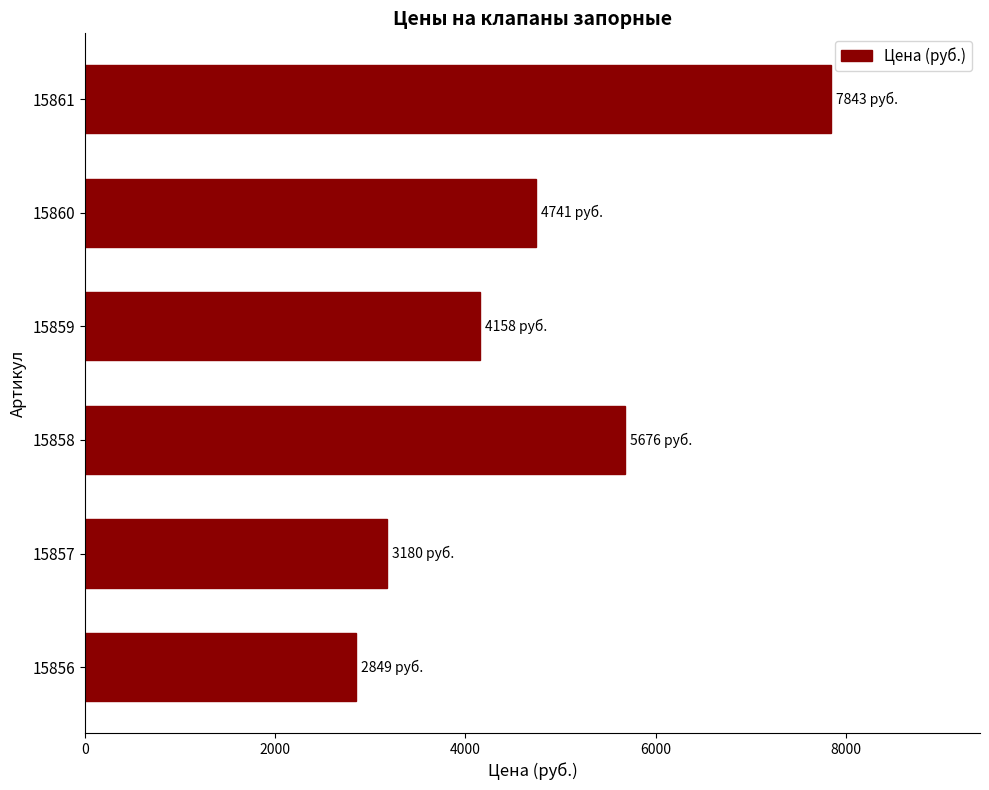

The value at 15858 is 5676. True or false?

True